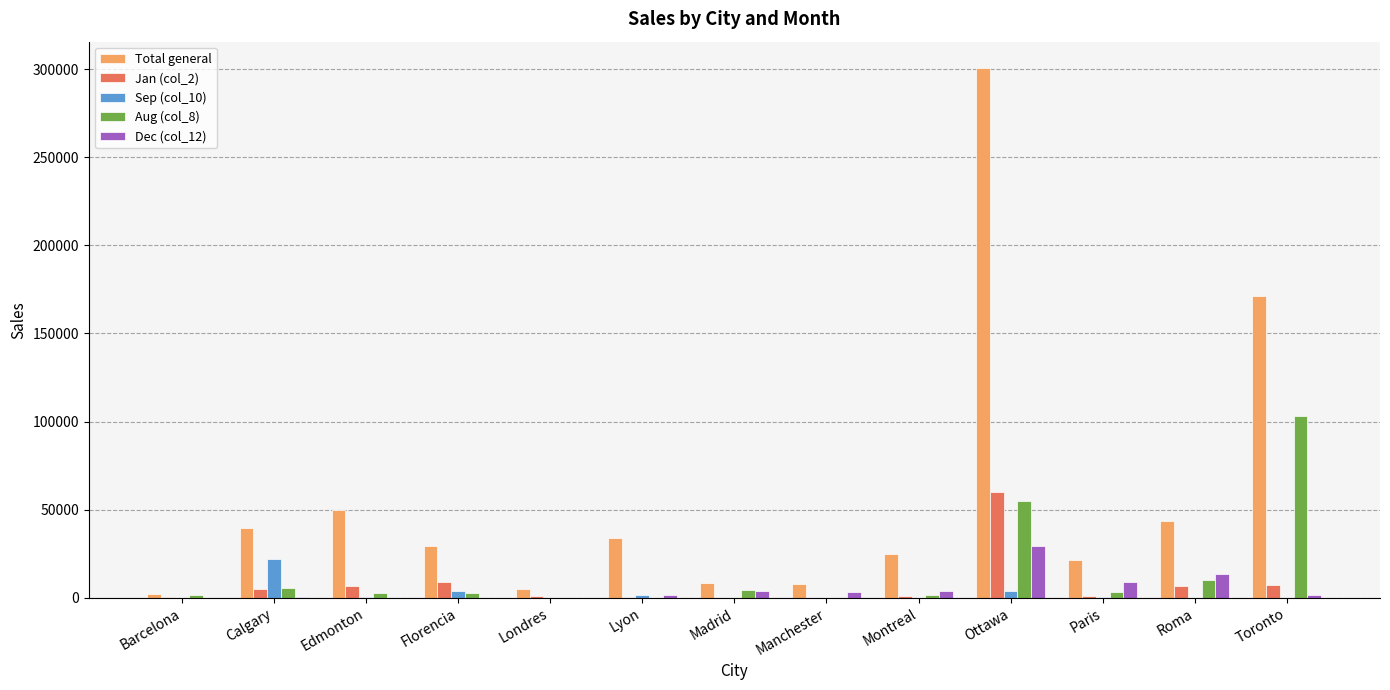

Which series has the widest spread of values?

Total general